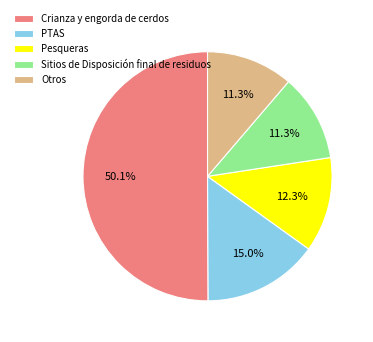

Is it true that Otros is 1% of the pie?

False